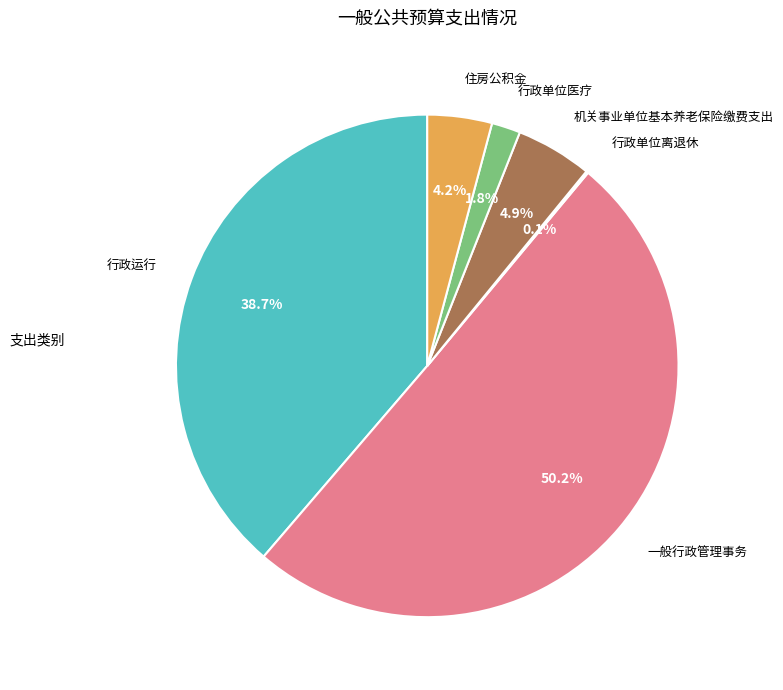

Which category has the biggest portion of the pie?

一般行政管理事务